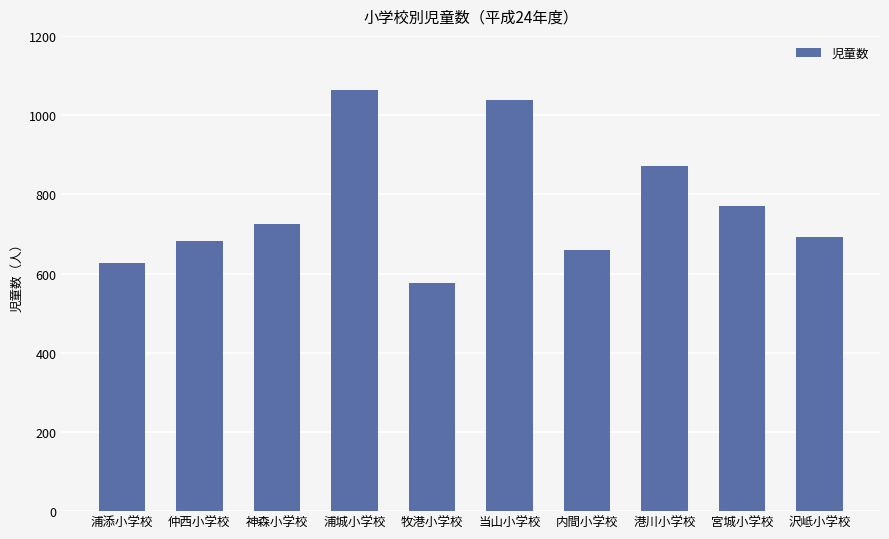

Approximately how many times larger is the value at 浦城小学校 compared to 仲西小学校?

1.6